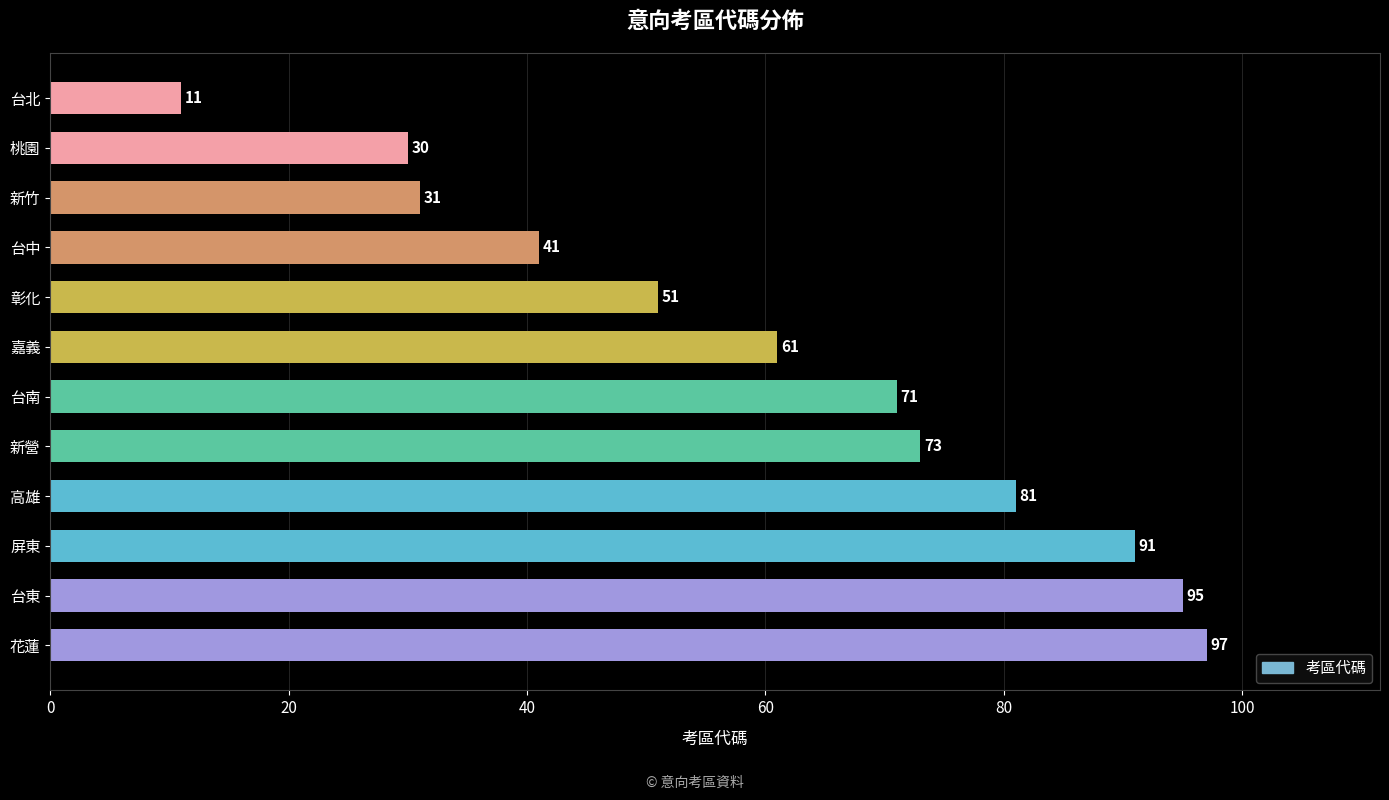

Reading bottom to top, extract all data points from this chart.

97	95	91	81	73	71	61	51	41	31	30	11